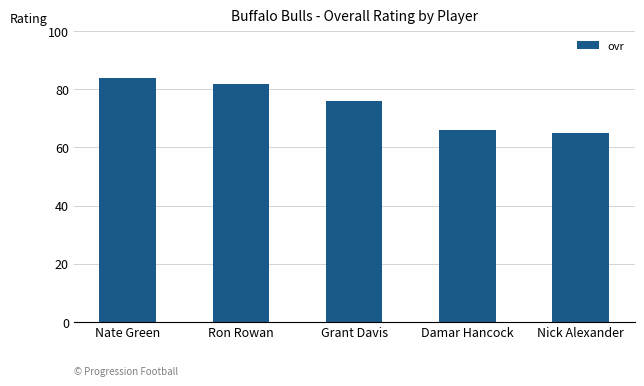

Where is the data nearest to the value 74?

Grant Davis